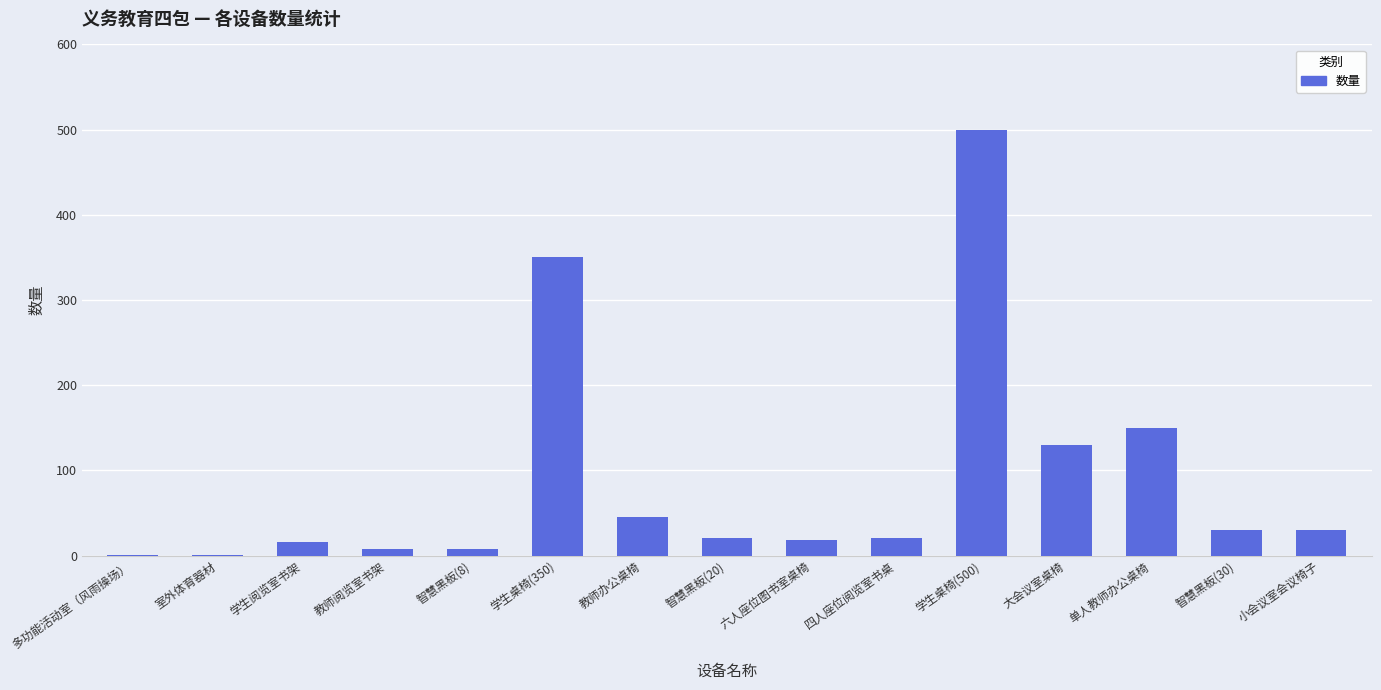

How many series are shown in this chart?

1